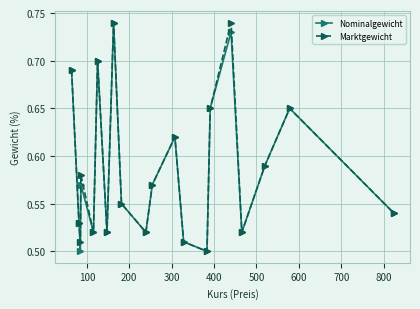

At how many categories does at least one series exceed 0?

20